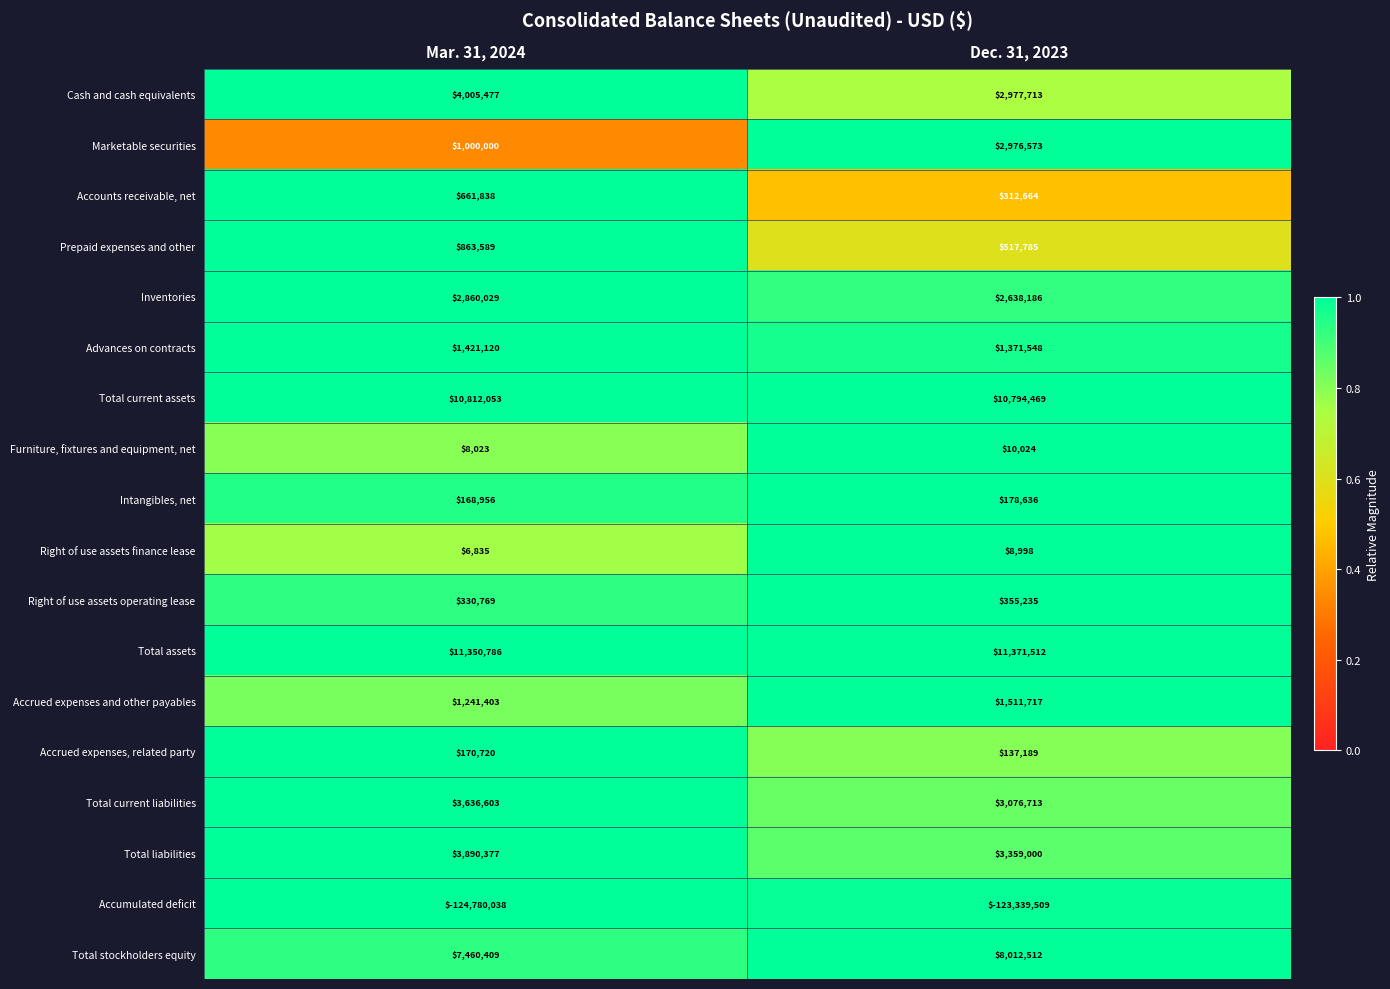

What is the average value of the Cash and cash equivalents series?

3491595